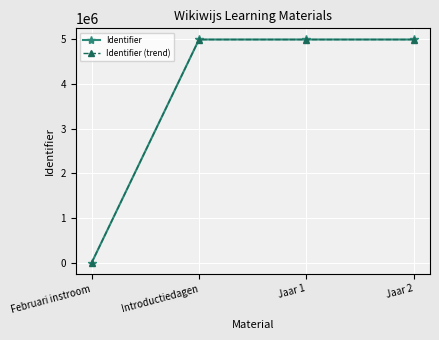

Which category has the lowest value across all series?

Februari instroom